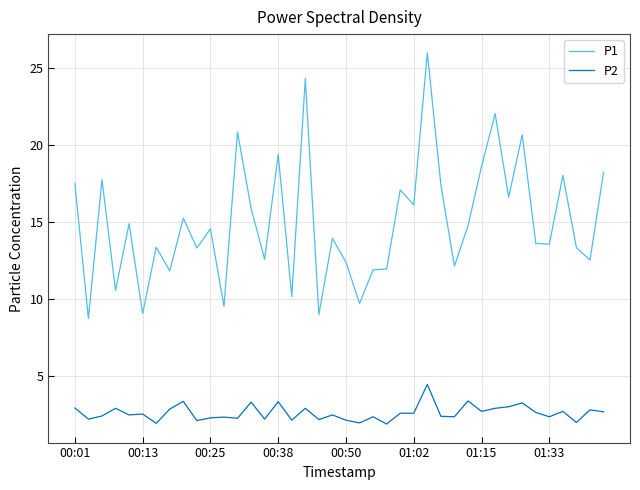

Which series has the largest total across all categories?

P1